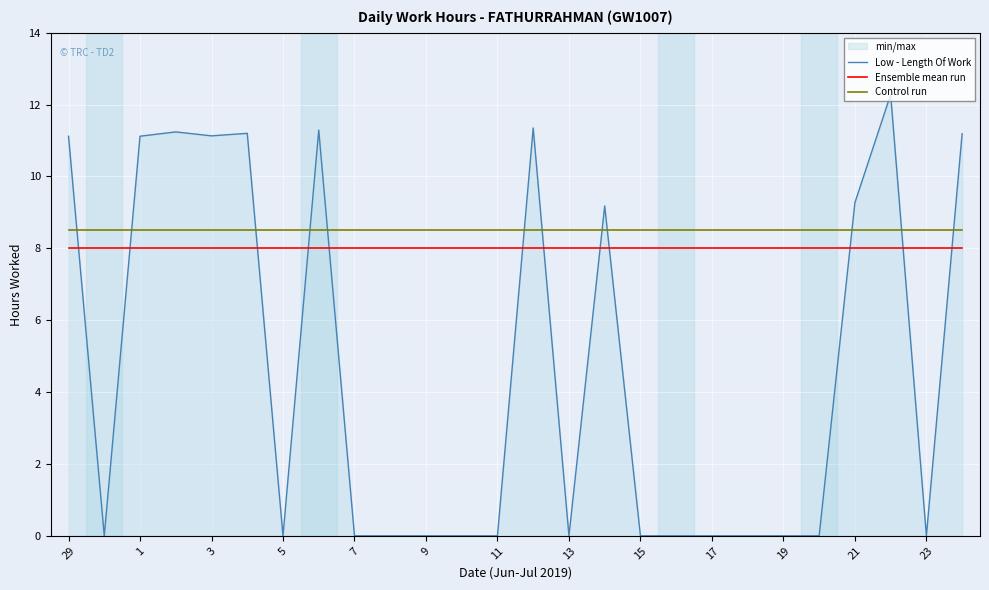

Is the value of Ensemble mean run at 13 greater than the value of Low - Length Of Work at 23?

Yes